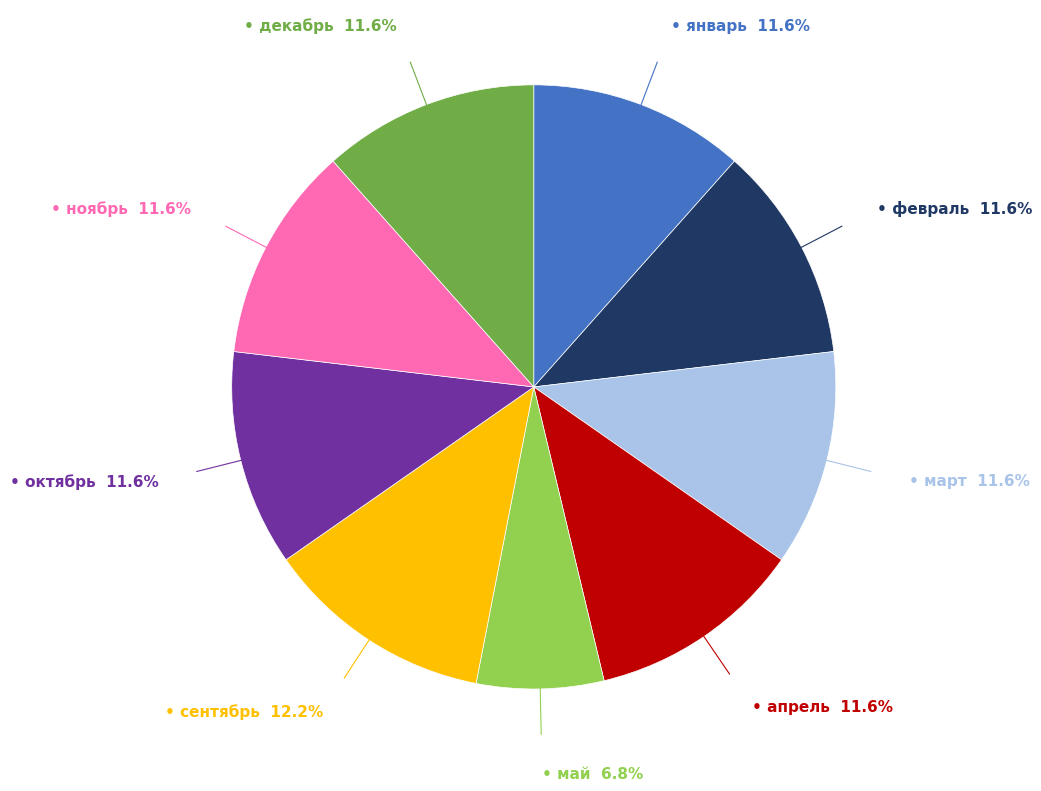

Does any single category account for the majority?

No